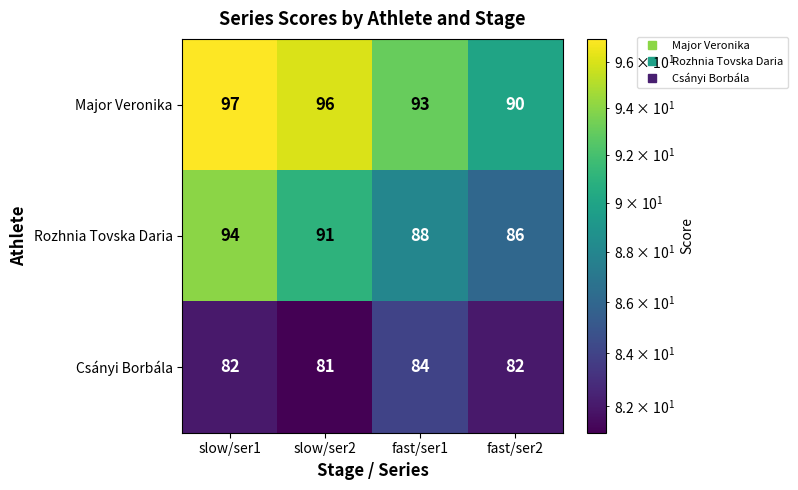

Which label corresponds to the smallest value in the chart?

slow/ser2